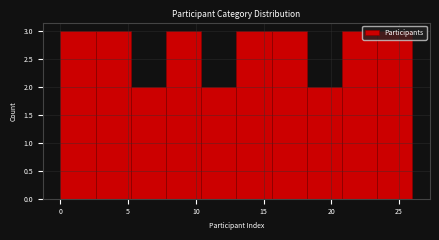

How tall is the bar that spans 13.0 to 15.6 on the x-axis? Neither the bar edges nor the heights are printed on the chart, so give them approximately, as read against the axes.

3